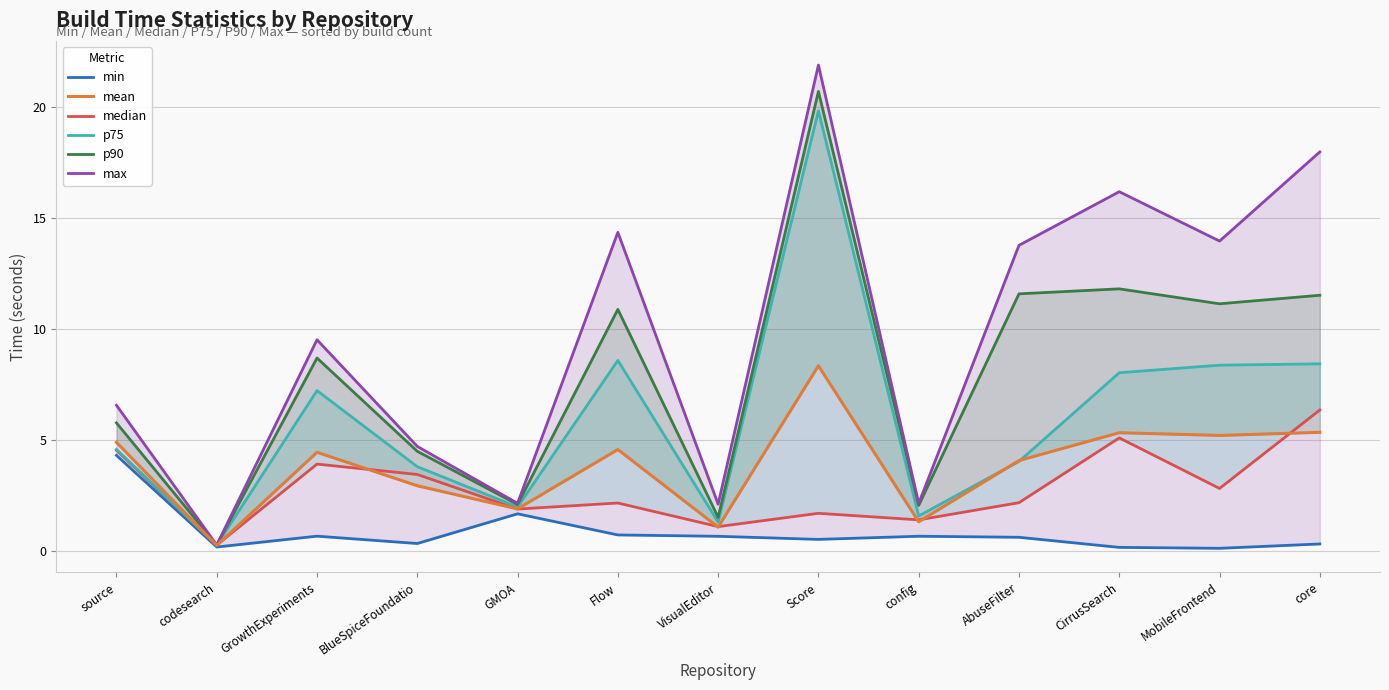

Which category has the lowest value across all series?

MobileFrontend